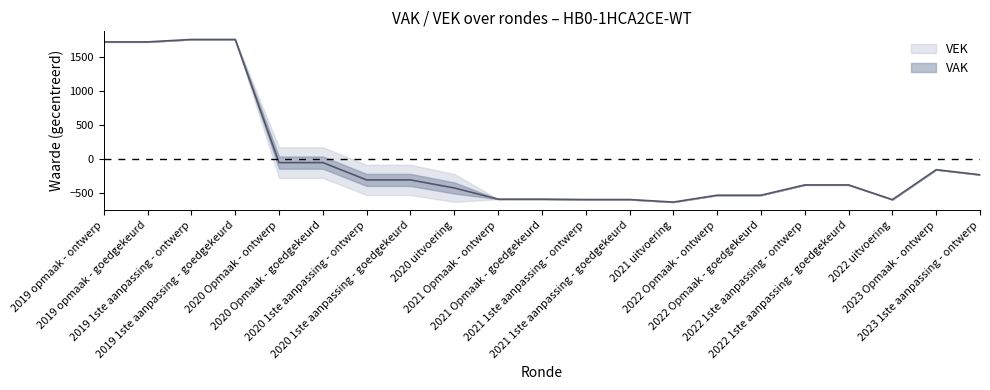

True or false: there are more than 1 points higher than both neighbors.

False